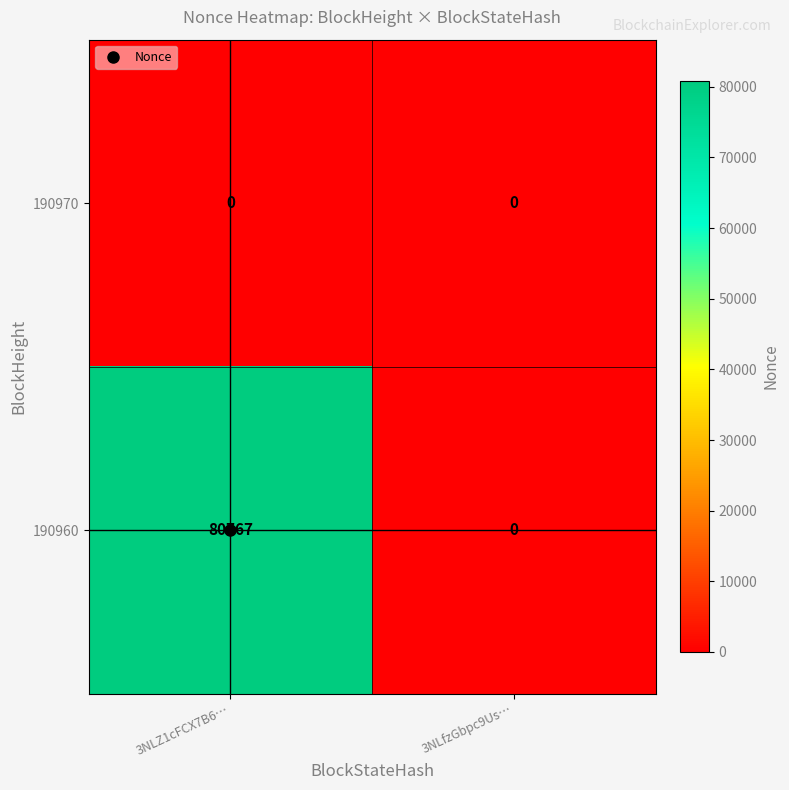

Rank the categories by 190960 value from lowest to highest.

3NLfzGbpc9Us…, 3NLZ1cFCX7B6…